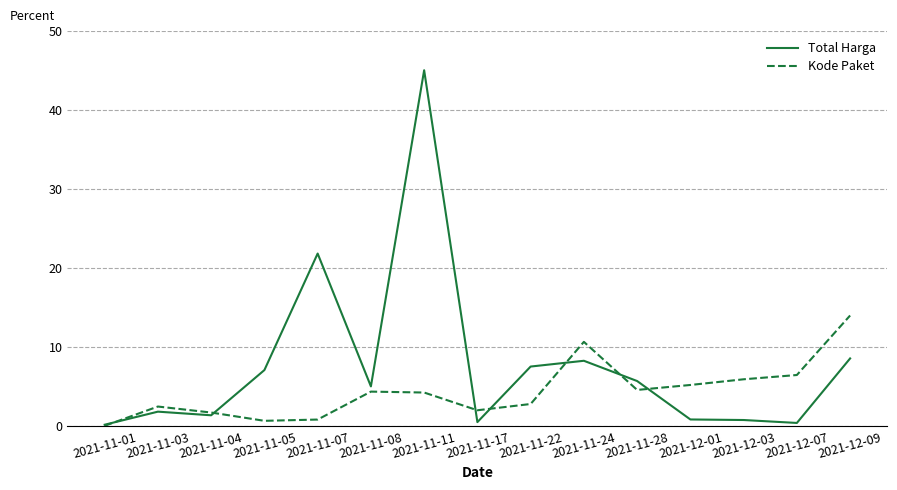

Is it true that Kode Paket equals 0.8 at 2021-11-07?

True